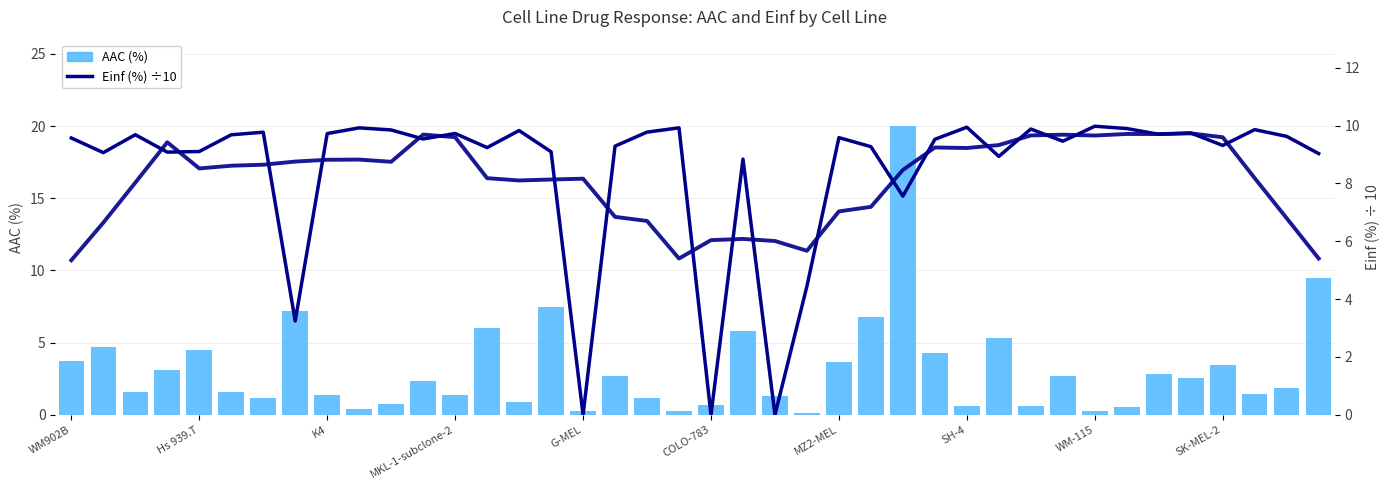

What position from the right is 34?

6